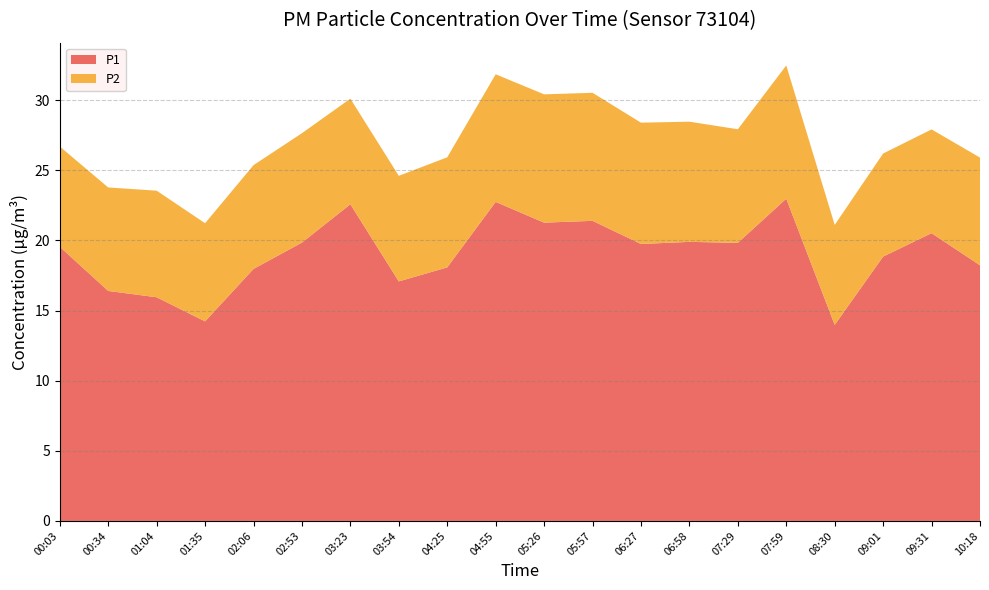

Reading left to right, extract all data points from this chart.

P1: 19.6	16.4	15.9	14.2	18.0	19.9	22.6	17.1	18.1	22.8	21.3	21.4	19.8	19.9	19.8	23.0	14.0	18.9	20.5	18.2
P2: 7.2	7.4	7.6	7.0	7.4	7.8	7.5	7.5	7.8	9.1	9.2	9.1	8.7	8.6	8.1	9.5	7.1	7.3	7.4	7.7